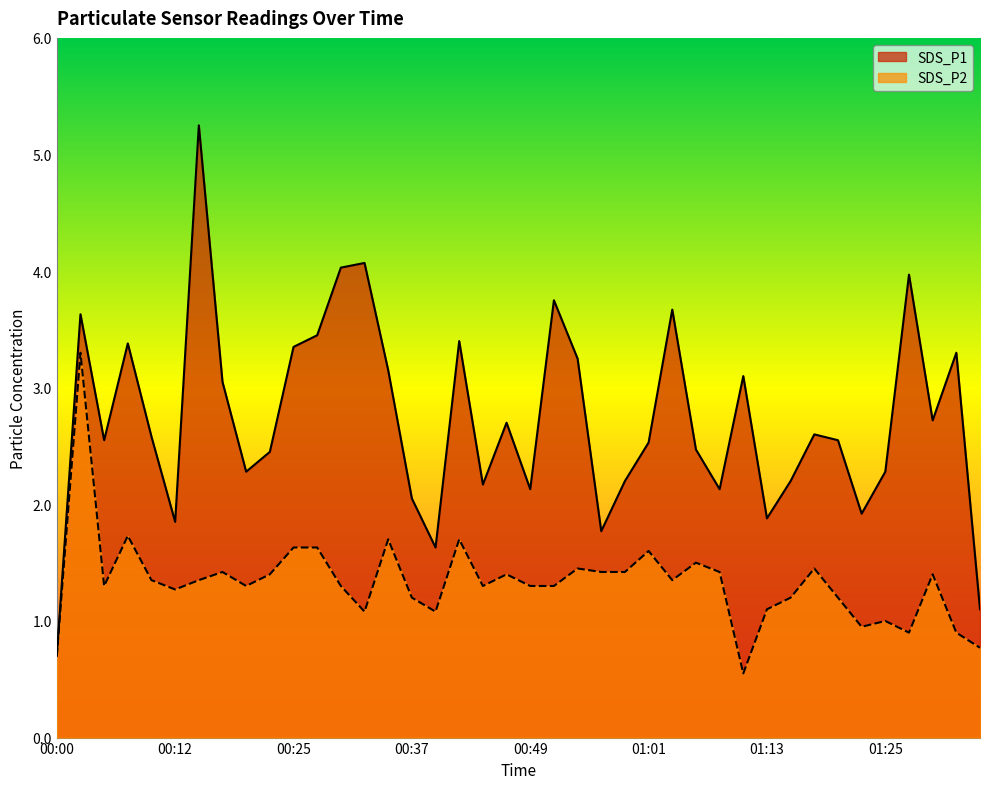

At which category is the sum across all series the highest?

00:02